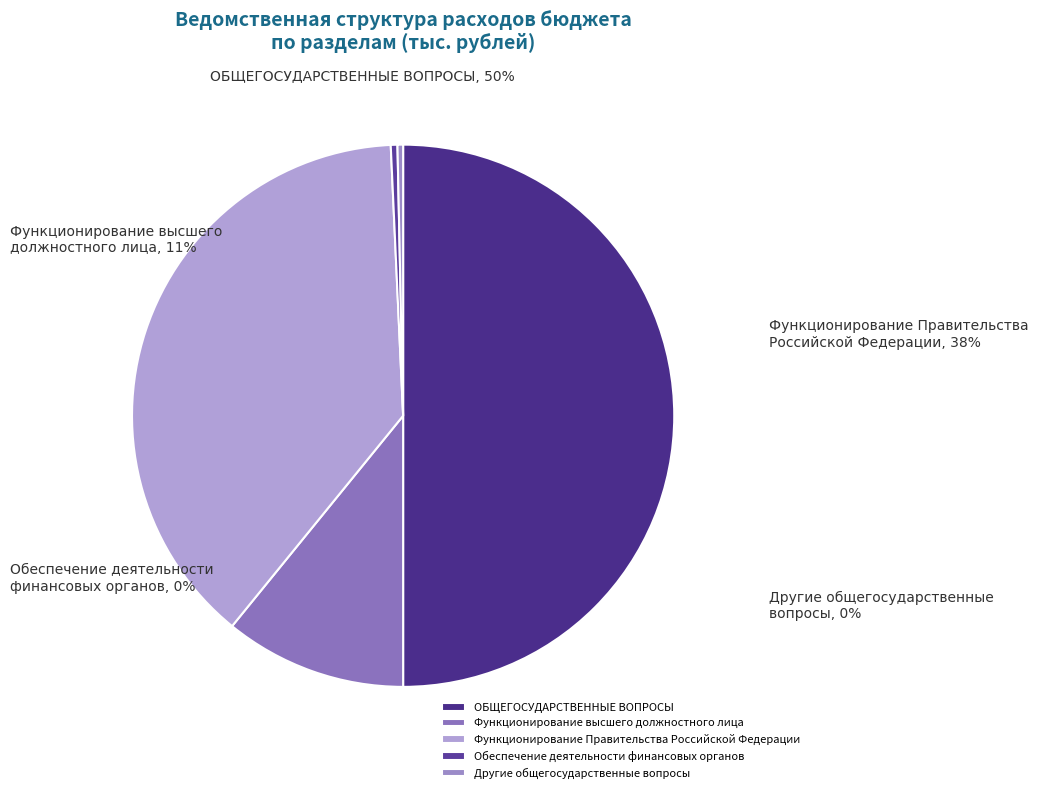

What is the total percentage of Функционирование высшего
должностного лица and Функционирование Правительства
Российской Федерации?

49.3%